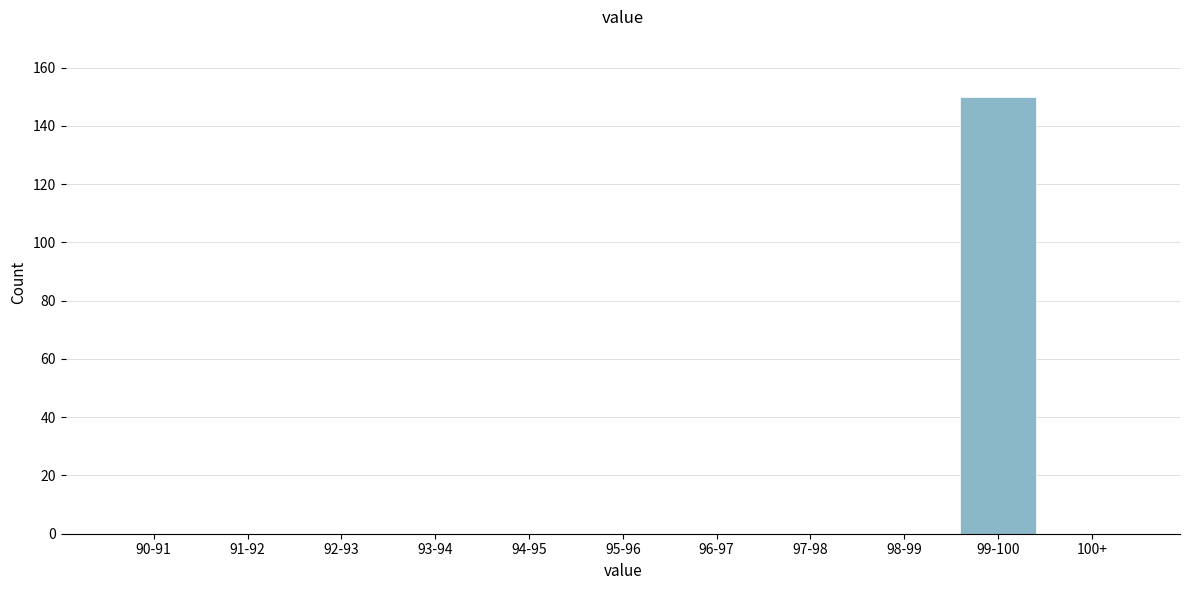

Reading right to left, list all the values displayed in this chart.

100+=0	99-100=150	98-99=0	97-98=0	96-97=0	95-96=0	94-95=0	93-94=0	92-93=0	91-92=0	90-91=0